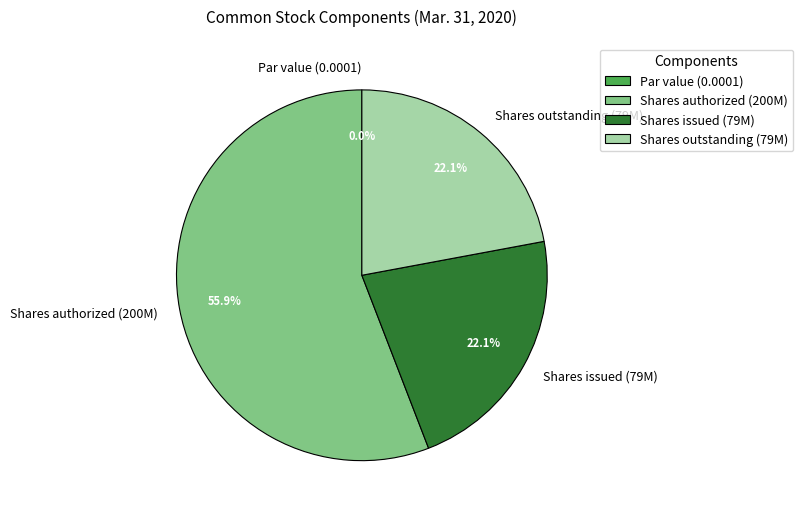

Do Common stock, shares outstanding and Common stock, shares authorized together represent more than half of the pie?

Yes